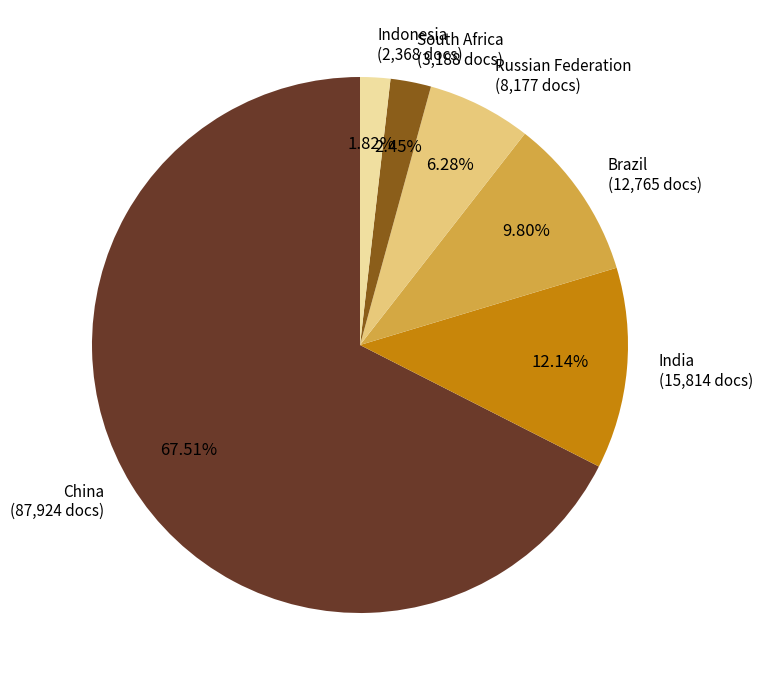

Does any single category account for the majority?

Yes